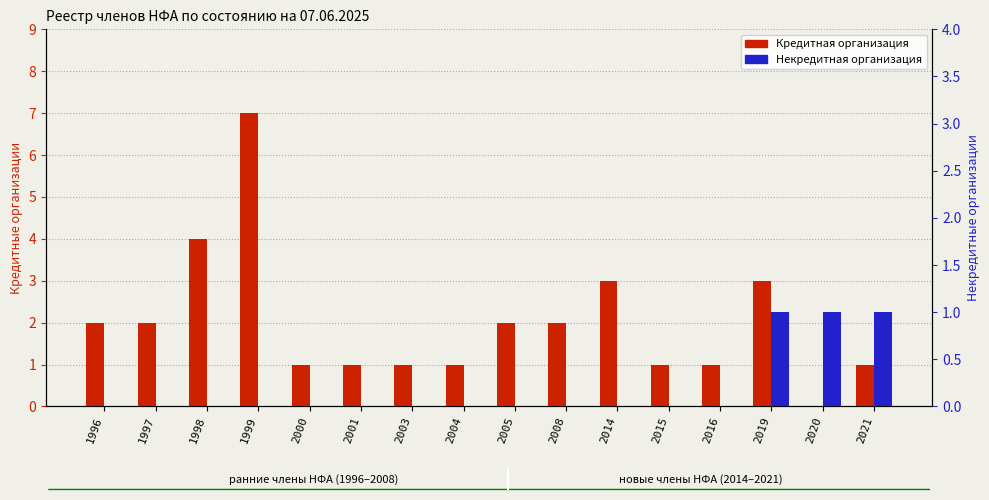

Count the number of data series in this chart.

2